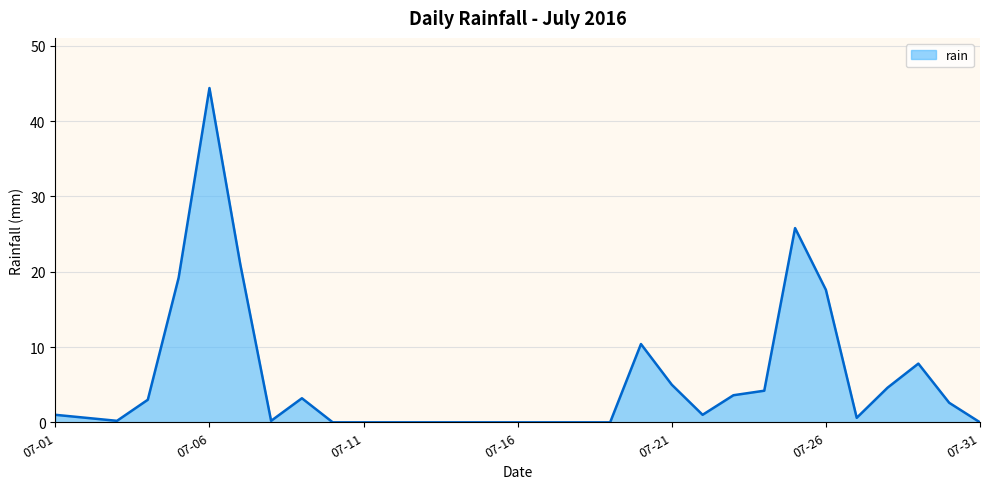

What is the difference between the maximum and minimum values?

44.4